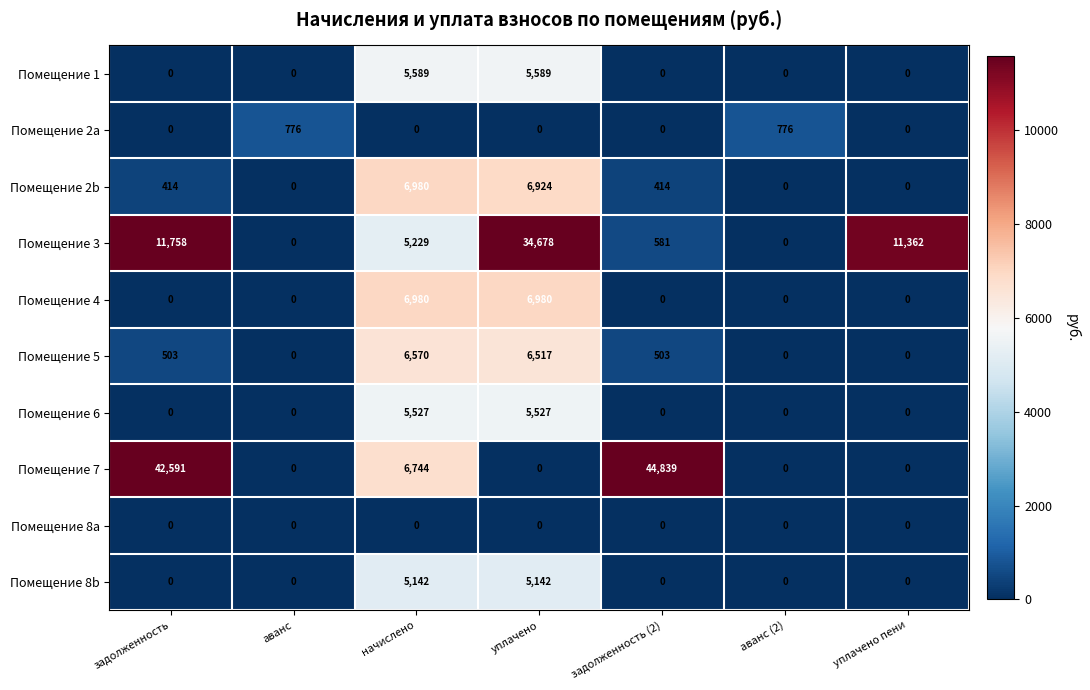

What is the maximum value shown in the chart?

44839